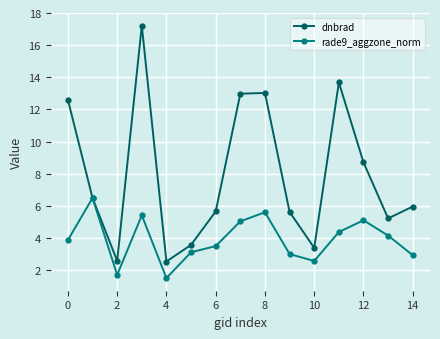

Which series has the largest total across all categories?

dnbrad